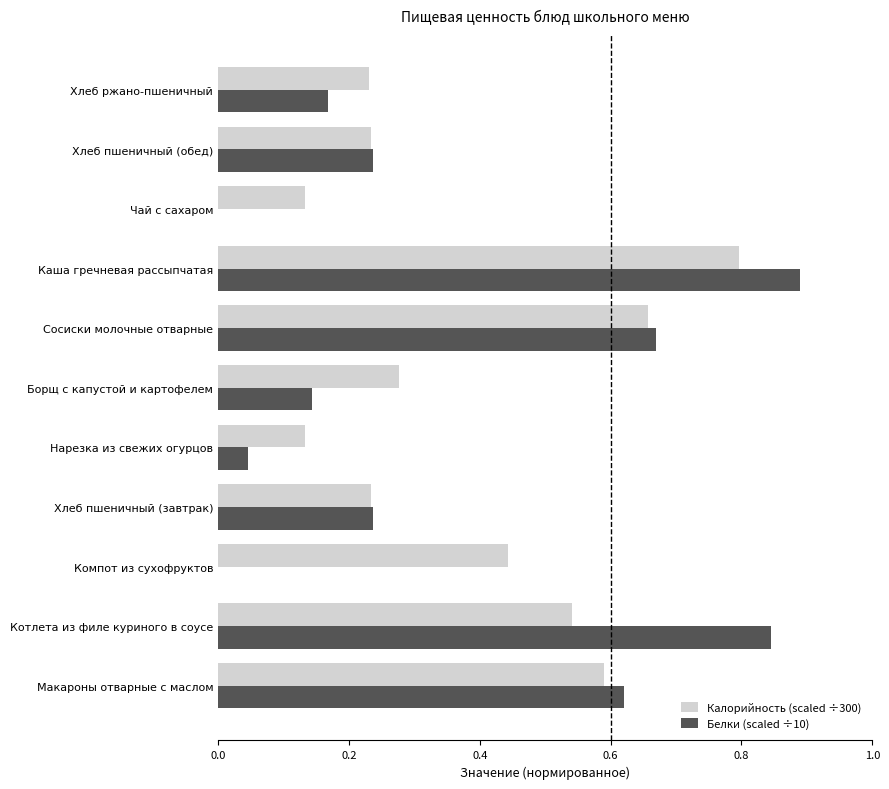

At which category is the sum across all series the highest?

Каша гречневая рассыпчатая